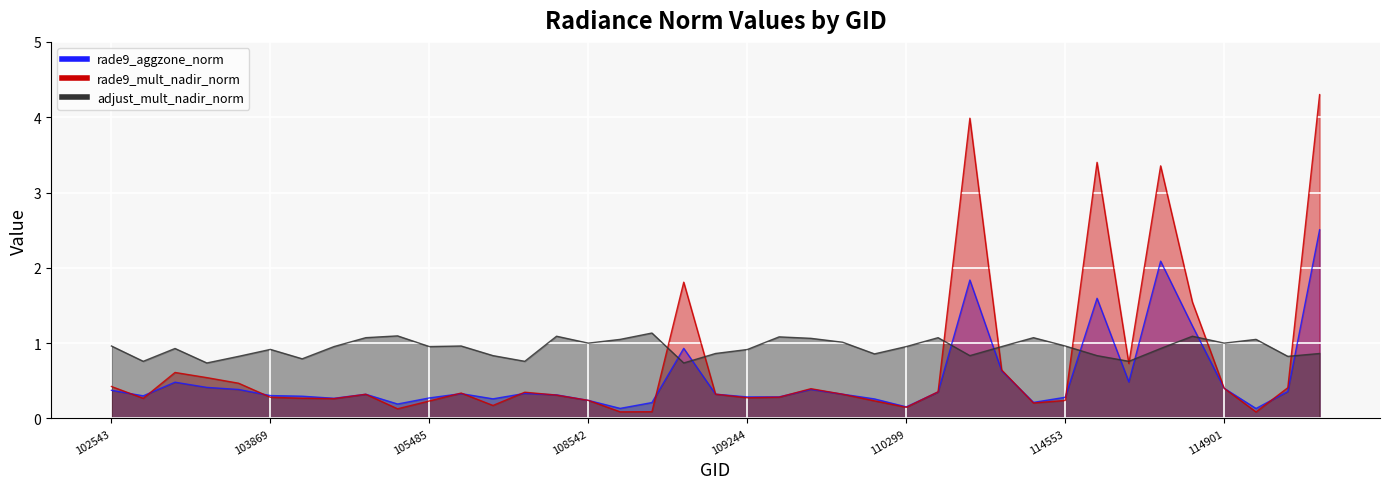

True or false: rade9_aggzone_norm and adjust_mult_nadir_norm intersect in this chart.

True